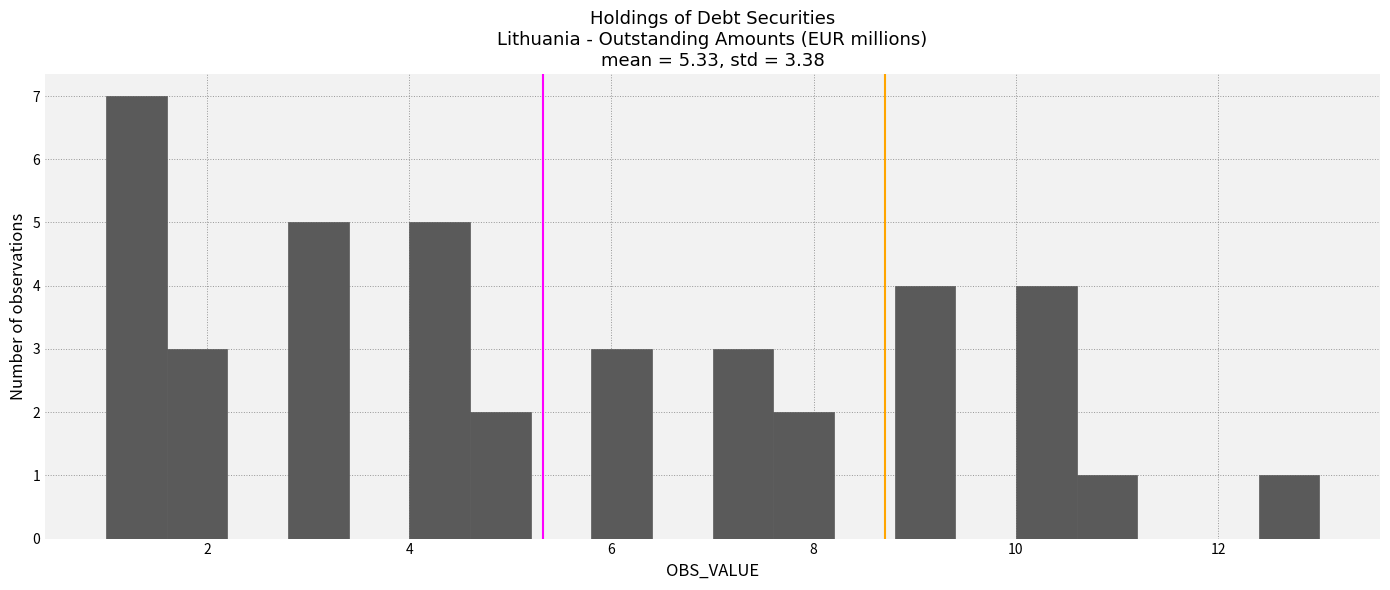

Read against the x-axis, roughly where is the centre of the tallest bar?

1.4